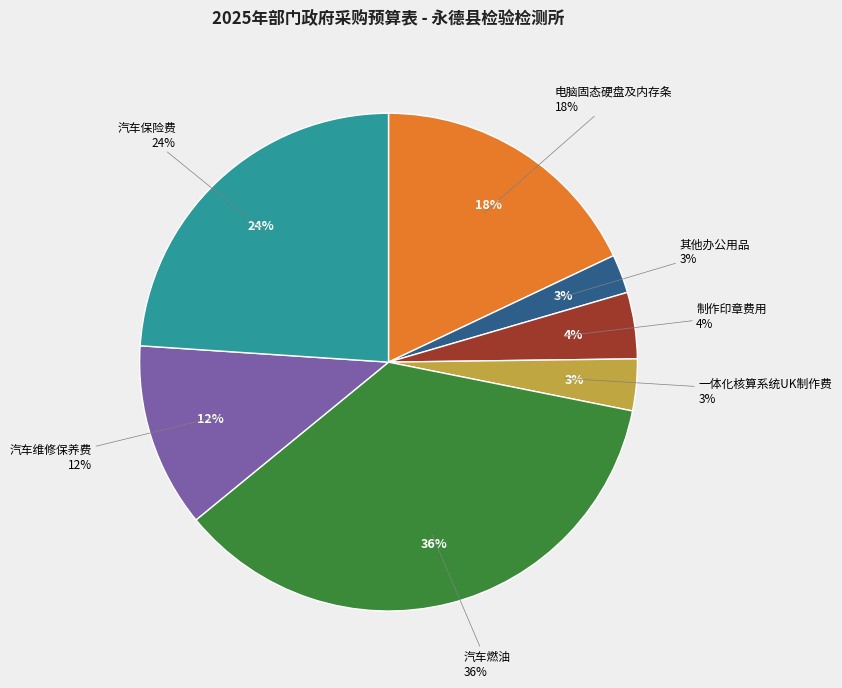

What percentage is the 汽车维修保养费 slice, to the nearest percent?

12%